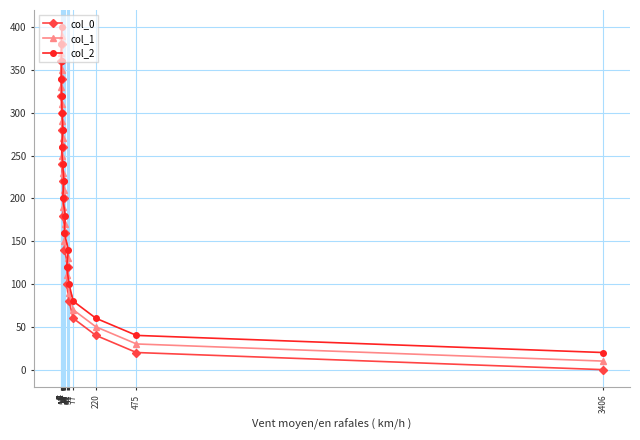

How many lines are shown in the chart?

3